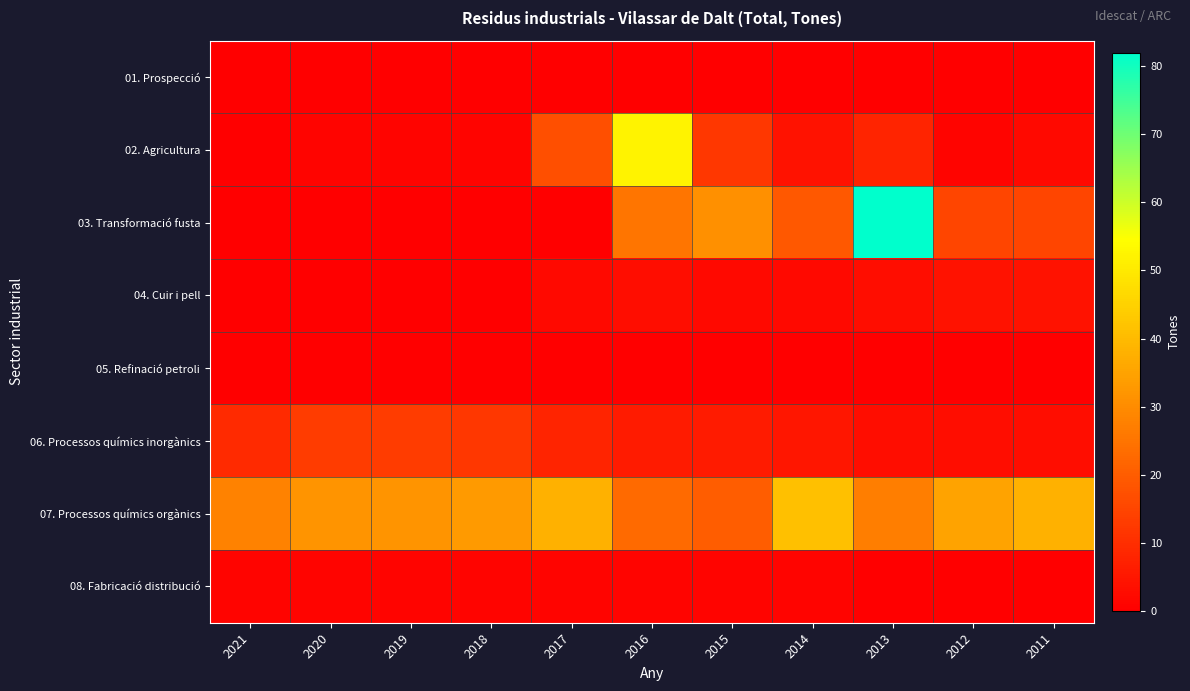

Reading left to right, list all the values displayed in this chart.

01. Prospecció: 2021=0	2020=0	2019=0	2018=0	2017=0	2016=0	2015=0	2014=0	2013=0	2012=0	2011=0
02. Agricultura: 2021=0	2020=1	2019=1	2018=1	2017=17	2016=52	2015=12	2014=4	2013=8	2012=1	2011=2
03. Transformació fusta: 2021=0	2020=0	2019=0	2018=0	2017=0	2016=25	2015=31	2014=19	2013=82	2012=15	2011=15
04. Cuir i pell: 2021=0	2020=0	2019=0	2018=0	2017=2	2016=3	2015=2	2014=2	2013=3	2012=4	2011=4
05. Refinació petroli: 2021=0	2020=0	2019=0	2018=0	2017=0	2016=0	2015=0	2014=0	2013=0	2012=0	2011=0
06. Processos químics inorgànics: 2021=9	2020=13	2019=13	2018=12	2017=8	2016=6	2015=6	2014=5	2013=3	2012=3	2011=3
07. Processos químics orgànics: 2021=28	2020=32	2019=32	2018=33	2017=38	2016=23	2015=20	2014=41	2013=27	2012=35	2011=38
08. Fabricació distribució: 2021=1	2020=1	2019=1	2018=1	2017=1	2016=1	2015=1	2014=1	2013=0	2012=0	2011=0